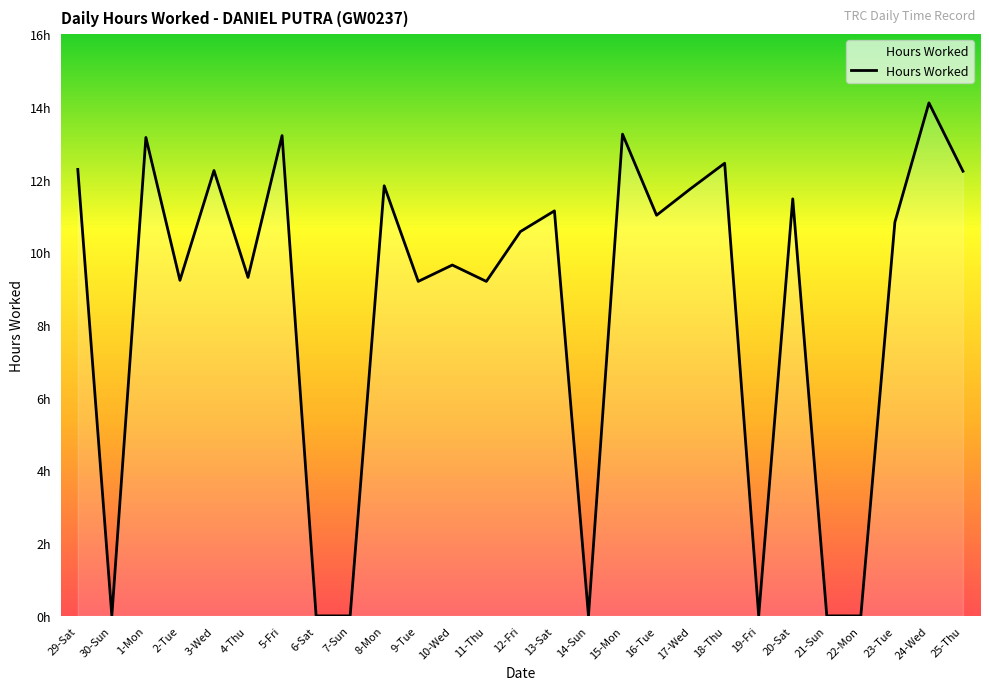

Where is the data nearest to the value 7?

9-Tue